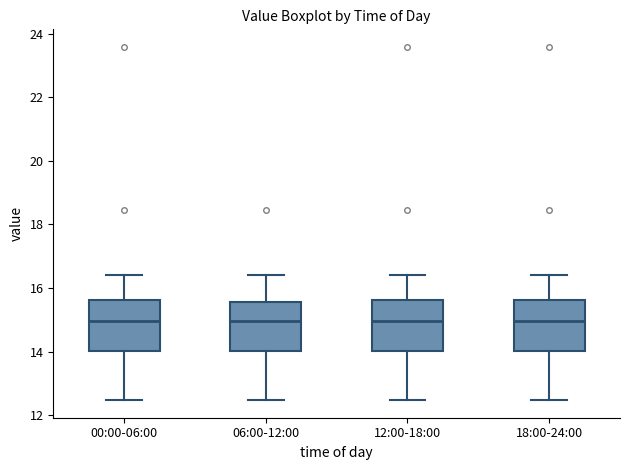

Reading left to right, read every box against the y-axis: the position of its median line, the range the box covers, and the ends of its whiskers. The values are not printed on the chart, so give them approximately, as read against the axis.

00:00-06:00: median 15.0, box 14.0 to 15.6, whiskers 12.4 to 16.4
06:00-12:00: median 15.0, box 14.0 to 15.6, whiskers 12.4 to 16.4
12:00-18:00: median 15.0, box 14.0 to 15.6, whiskers 12.4 to 16.4
18:00-24:00: median 15.0, box 14.0 to 15.6, whiskers 12.4 to 16.4